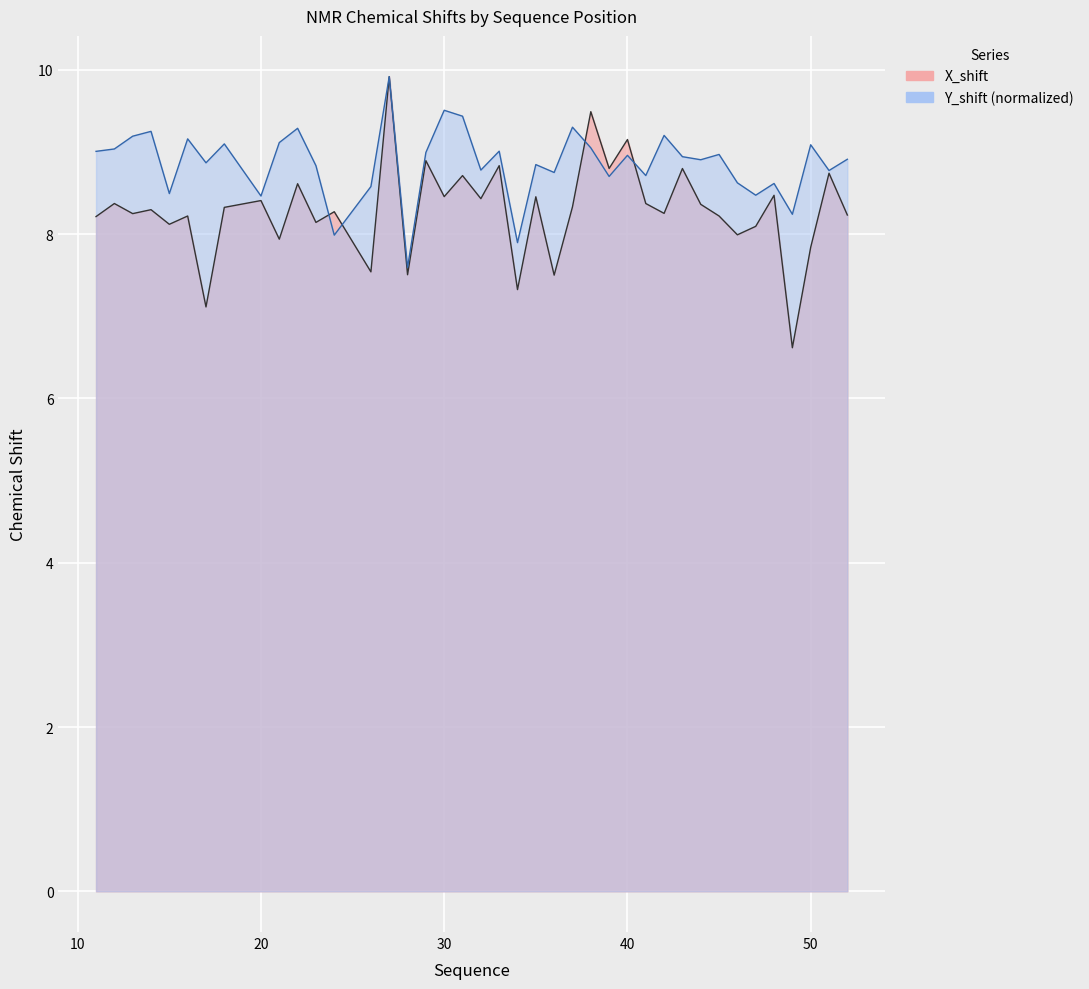

True or false: Y_shift has more than 1 points higher than both neighbors.

True